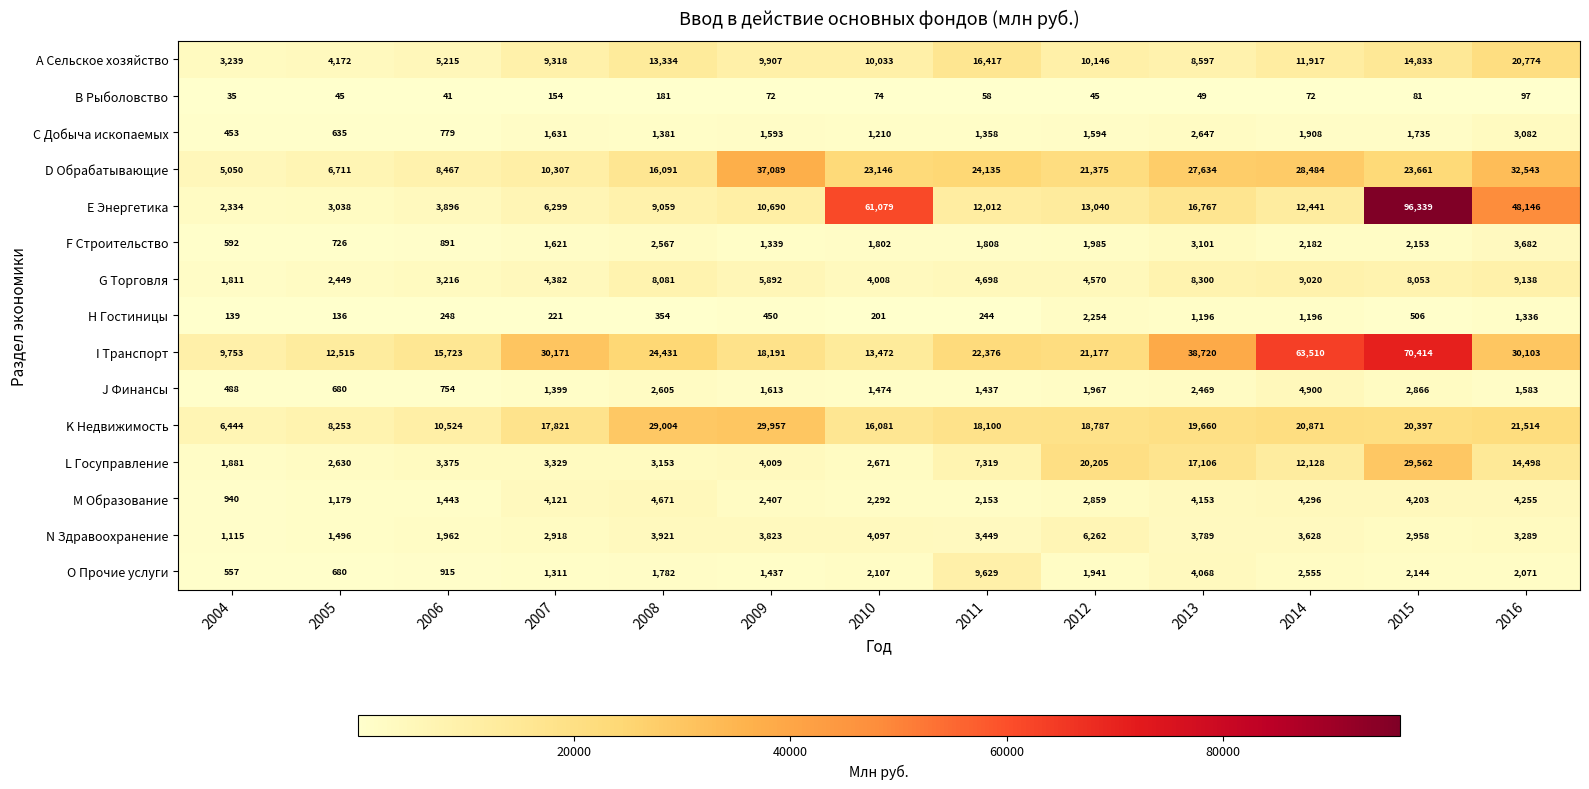

Which category has the lowest value across all series?

2004